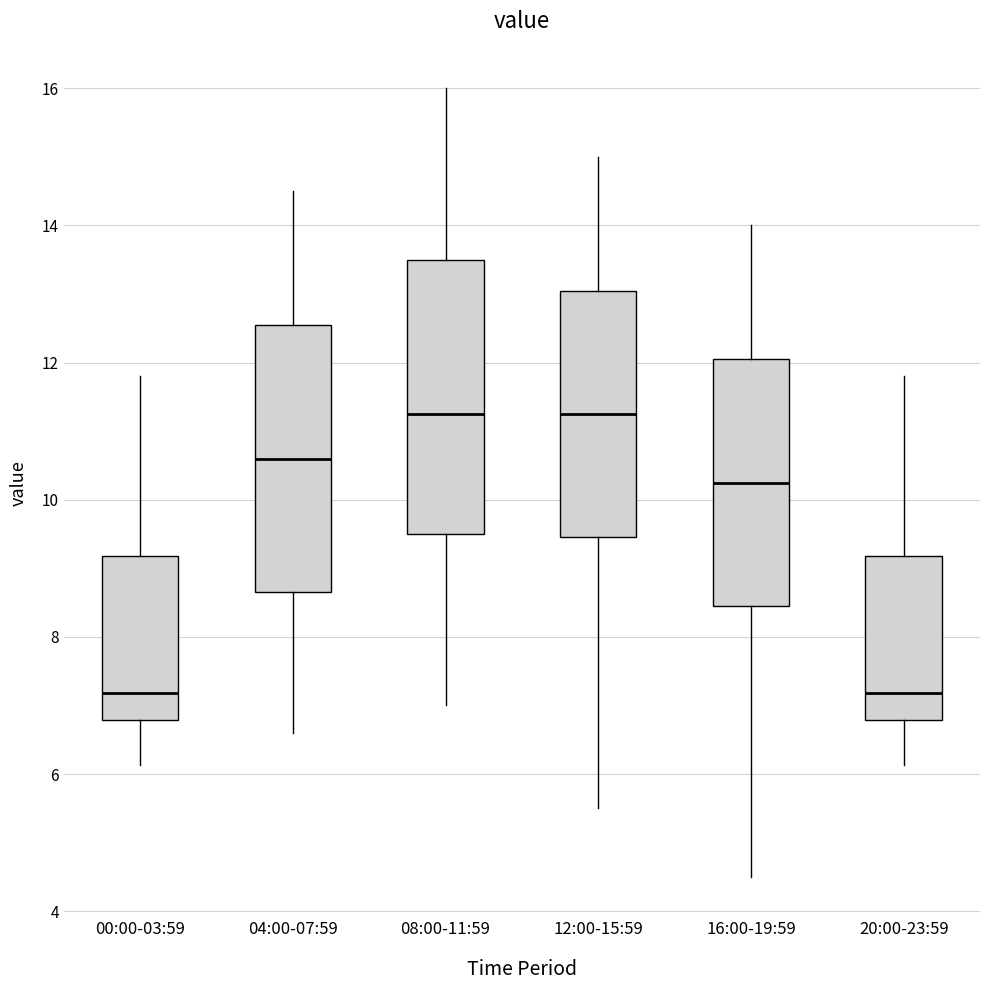

Where does the lower whisker of the box for 12:00-15:59 end on the y-axis? The values are not printed on the chart, so give them approximately, as read against the axis.

5.6